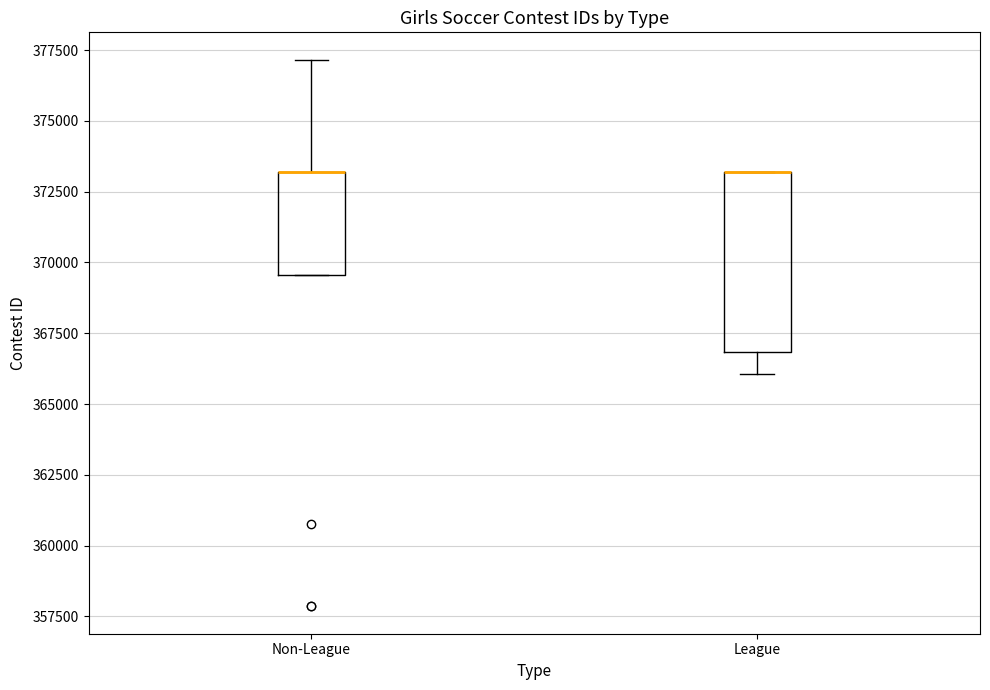

Reading left to right, read every box against the y-axis: the position of its median line, the range the box covers, and the ends of its whiskers. The values are not printed on the chart, so give them approximately, as read against the axis.

Non-League: median 373000 (drawn on the box's upper edge), box 369500 to 373000, whiskers 369500 to 377000
League: median 373000 (drawn on the box's upper edge), box 367000 to 373000, whiskers 366000 to 373000